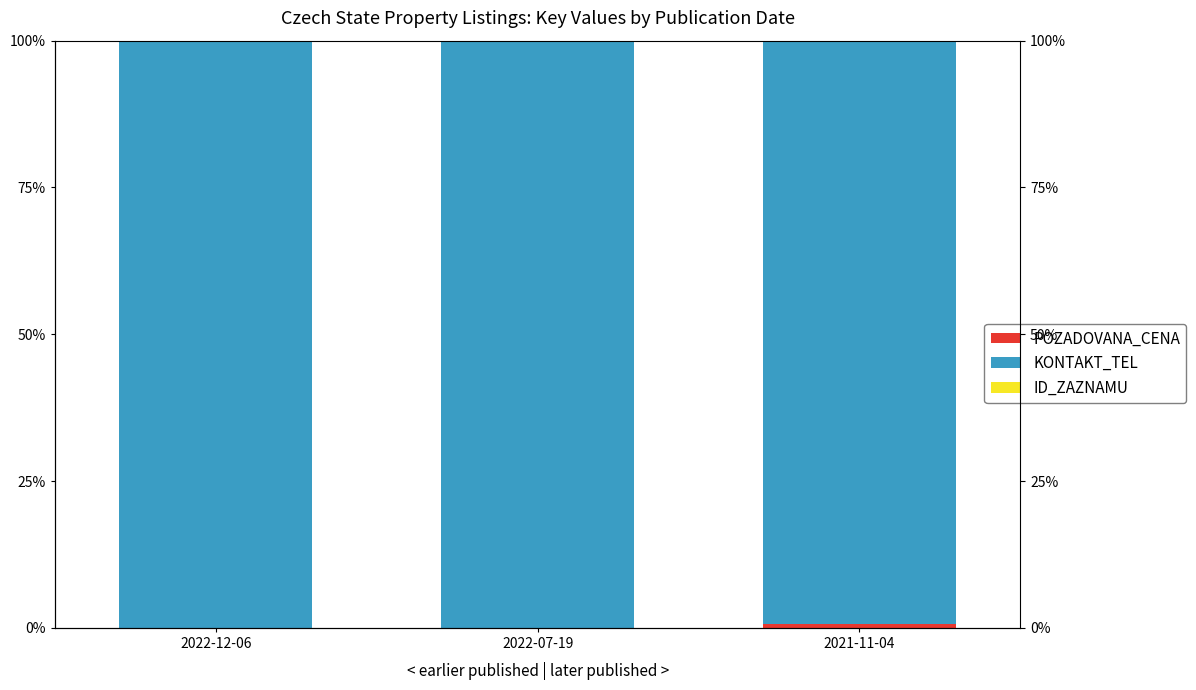

Between 2022-12-06 and 2022-07-19, which series saw the biggest shift?

ID_ZAZNAMU